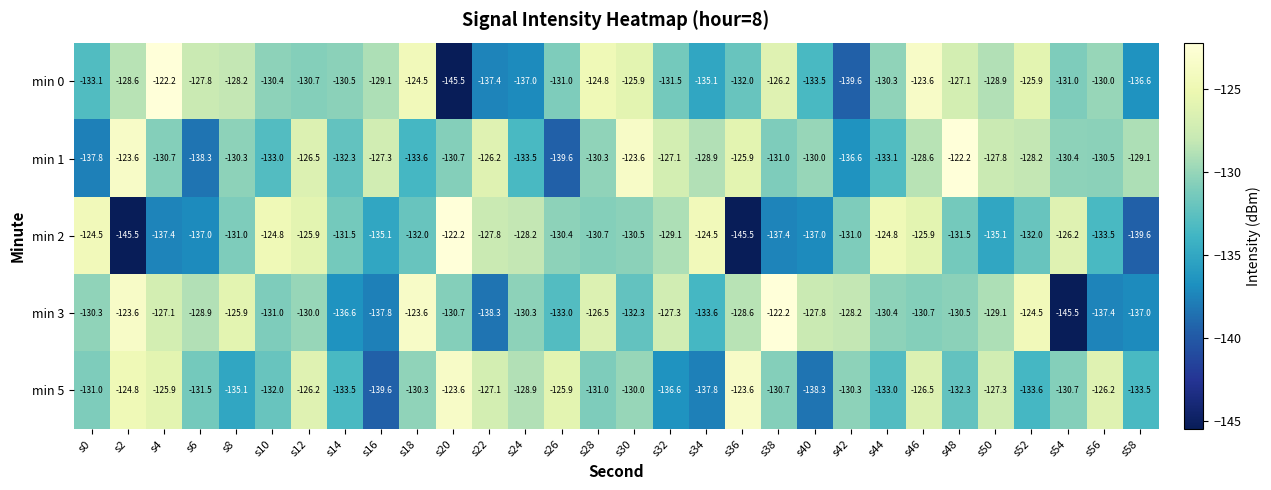

Read the min 5 value at s42.

-130.3